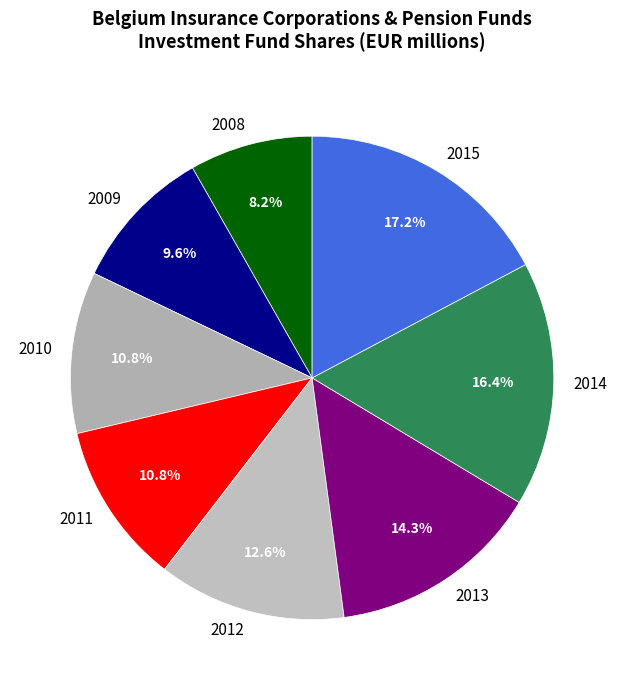

How many segments does this pie chart have?

8